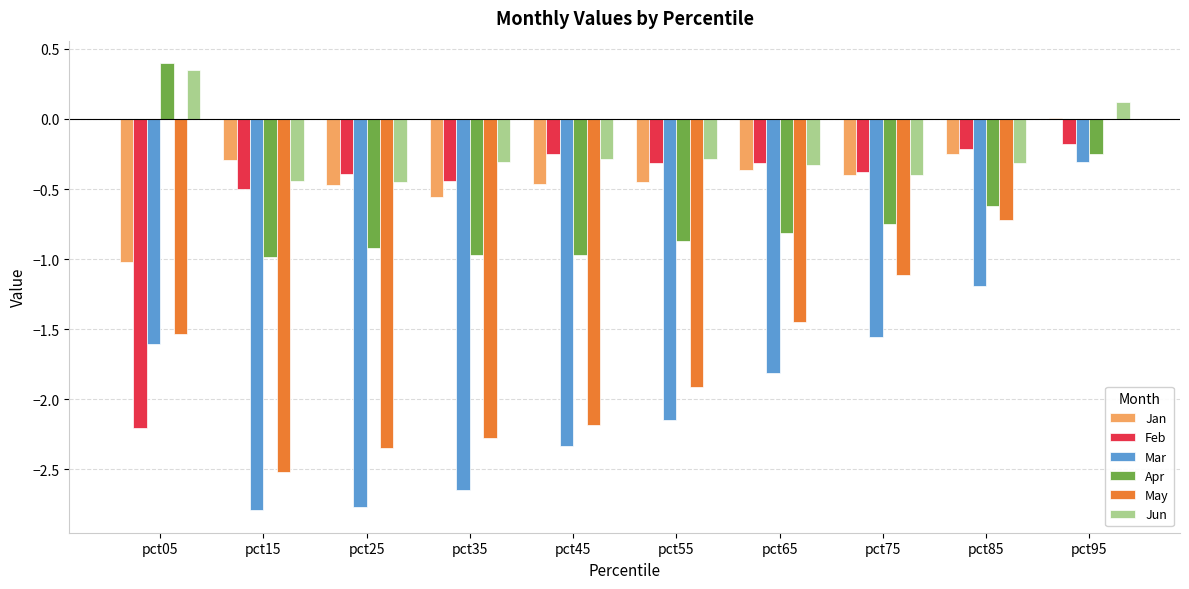

Does the chart contain stacked bars?

No